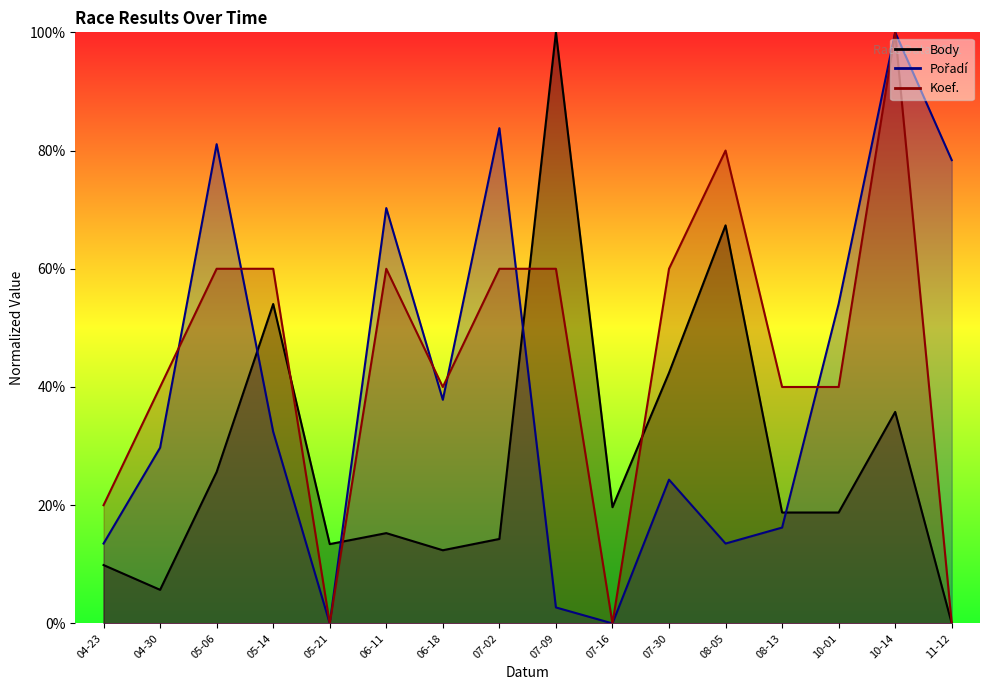

At which label is Pořadí closest to 50?

10-01